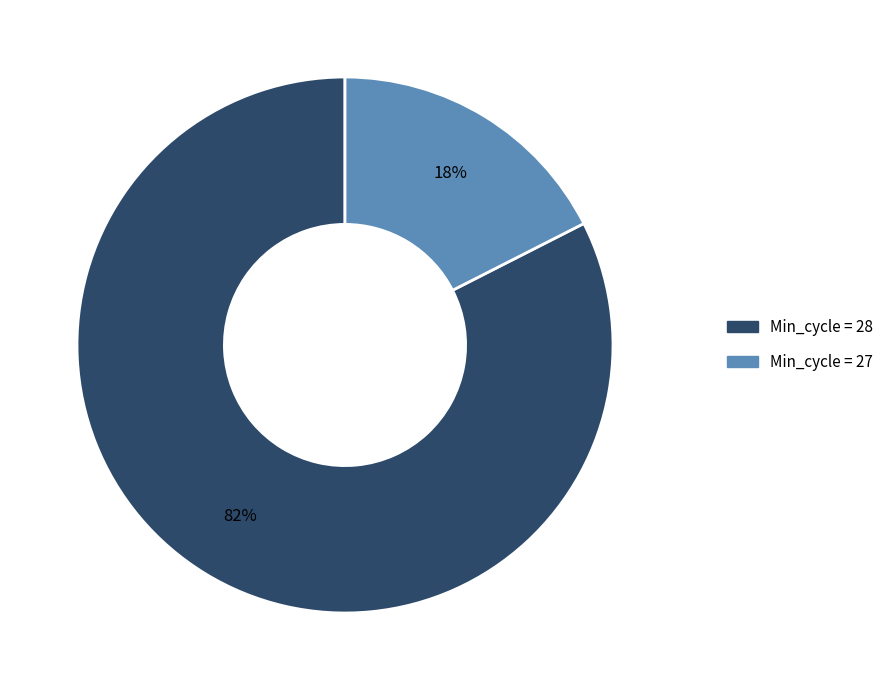

Is there any slice that represents more than half of the pie?

Yes